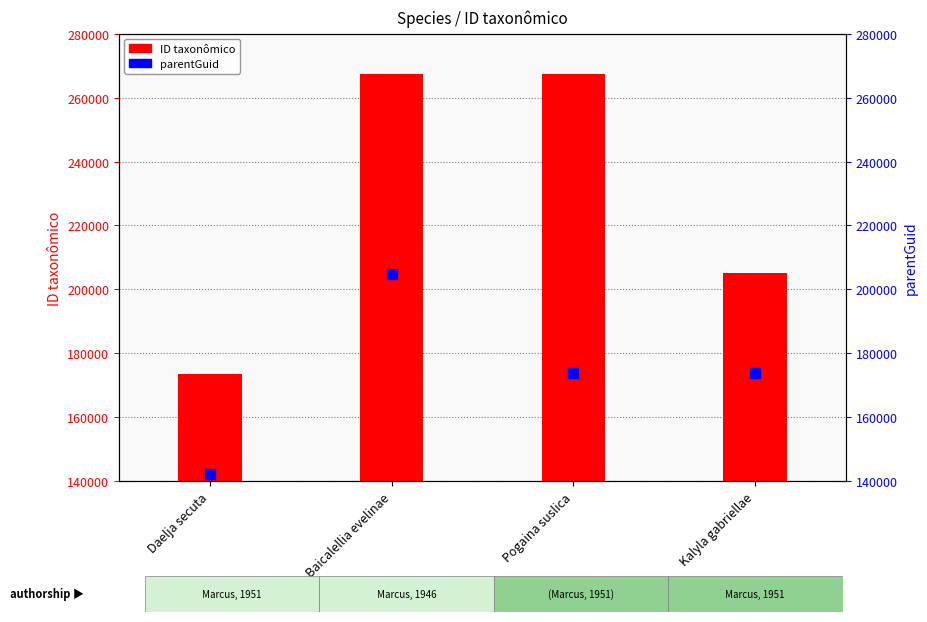

Which series reaches the minimum Y coordinate?

parentGuid